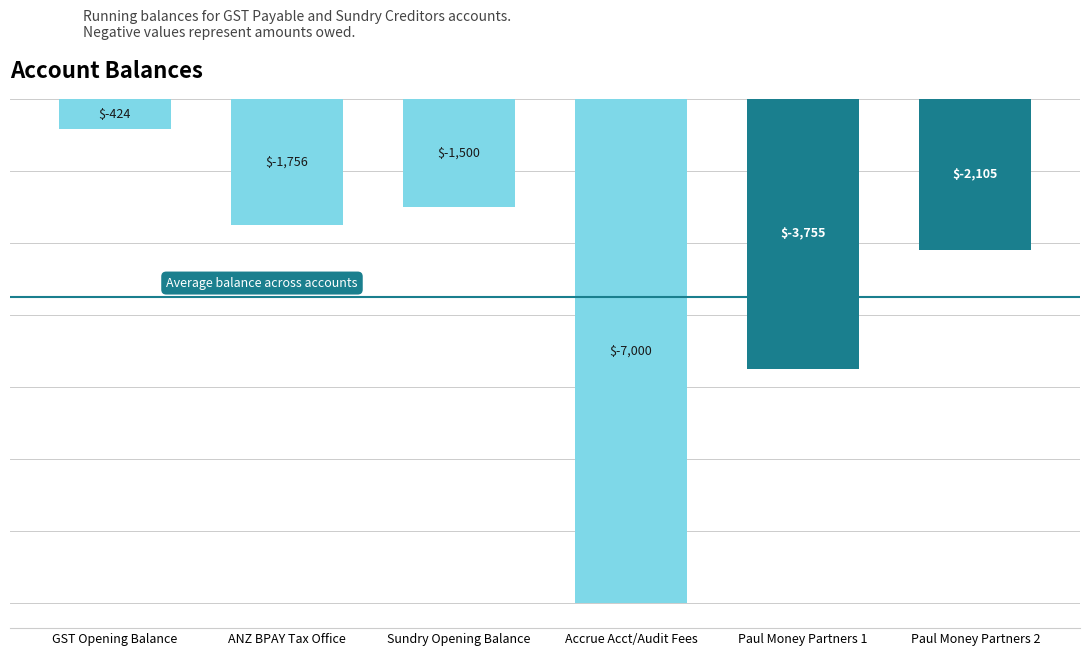

What is the label of the 4th bar from the left?

Accrue Acct/Audit Fees